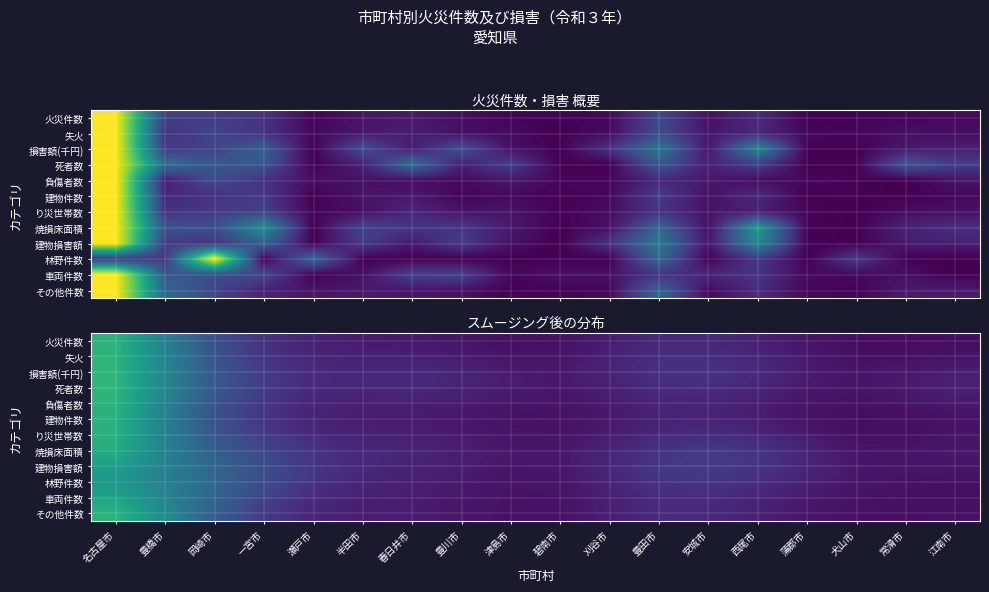

Which category has the lowest value in the 焼損床面積 series?

常滑市